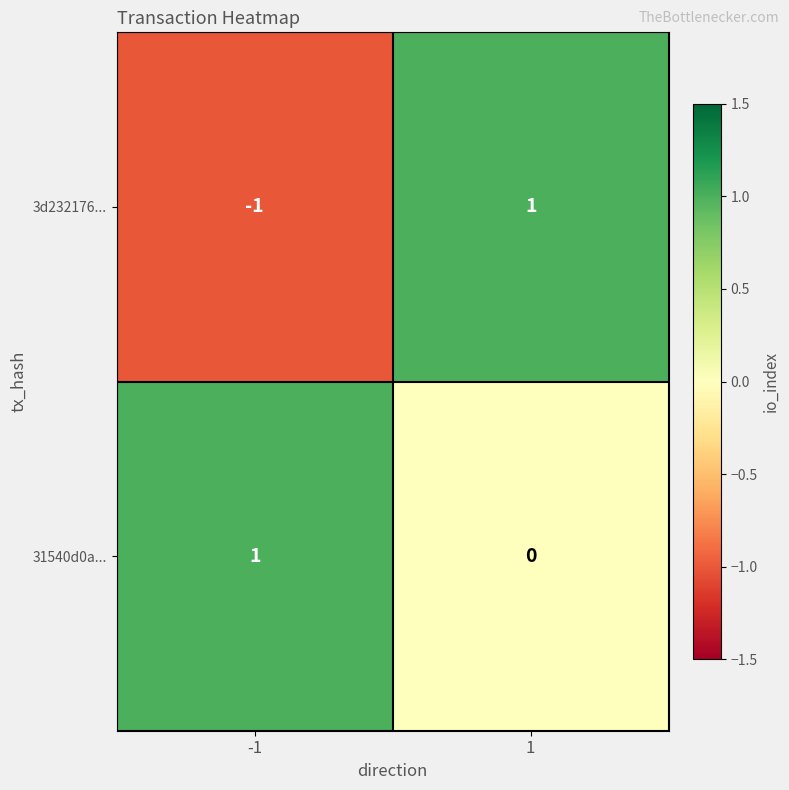

How many values in the 3d232176... series are below 1?

1